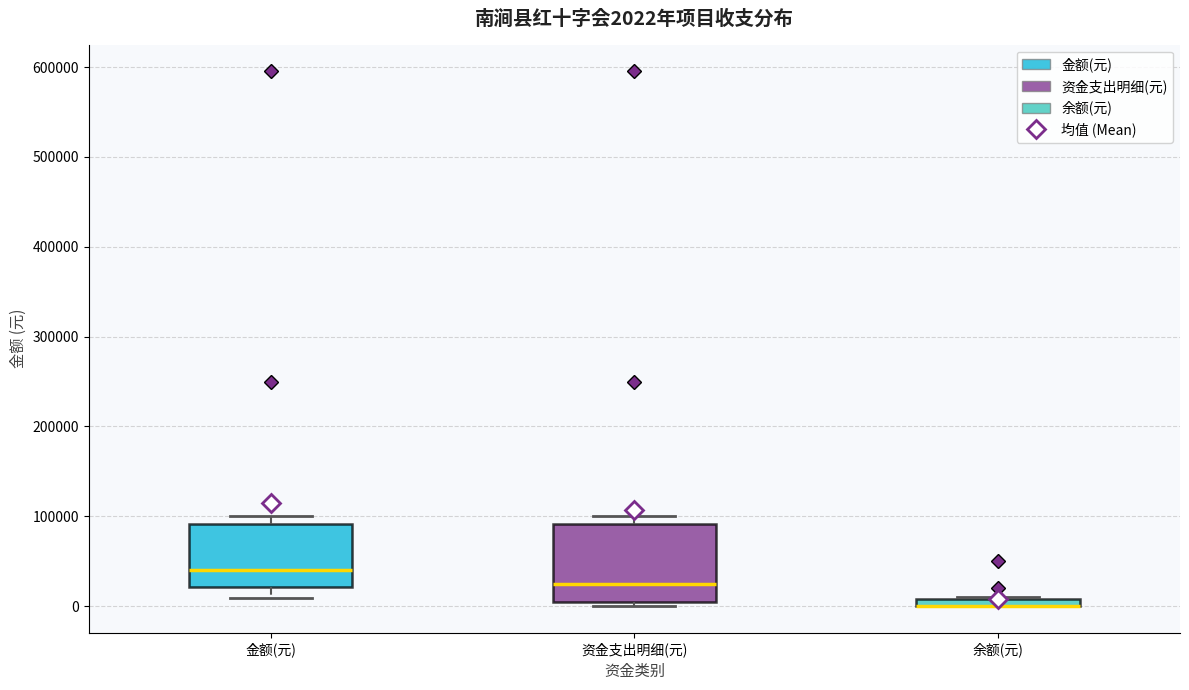

Comparing the boxes themselves (not the whiskers), which one is the tallest?

资金支出明细(元)